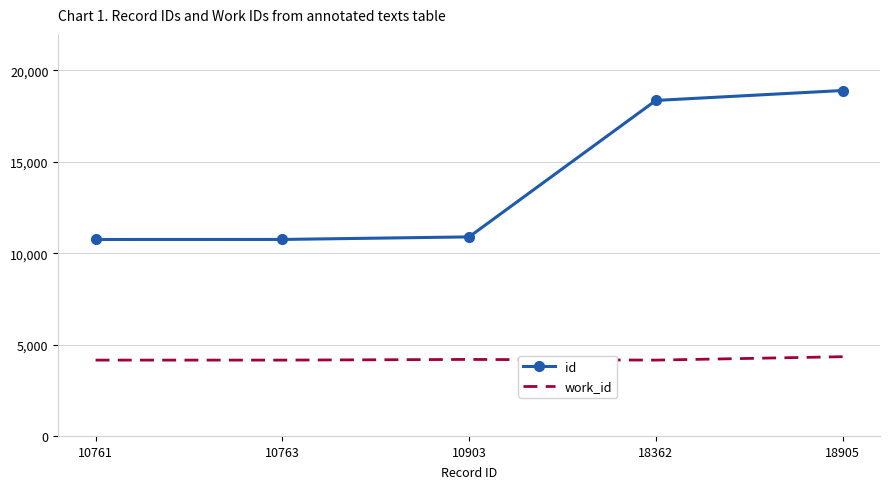

What is the difference between the second highest and minimum values in the id series?

7601